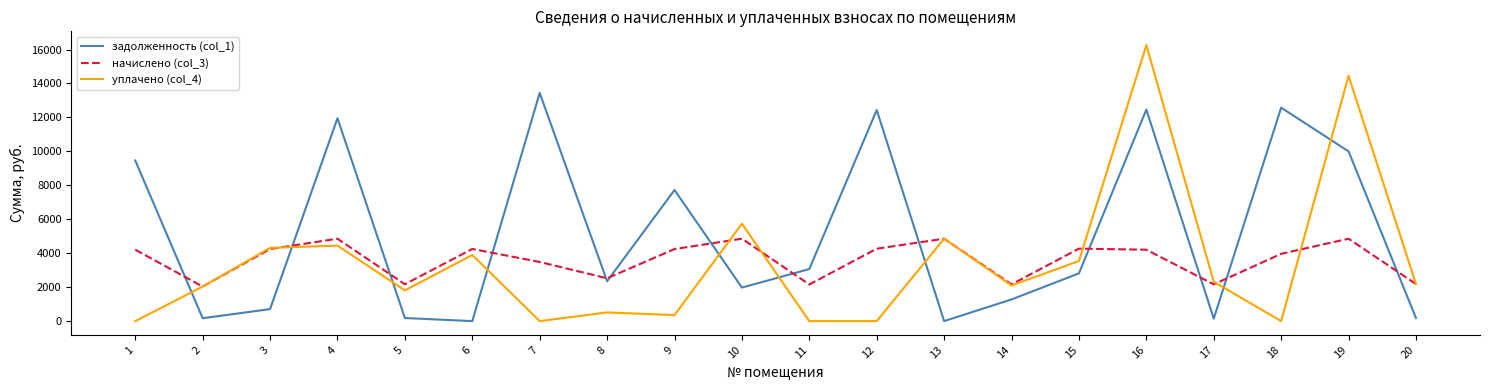

Where does the задолженность (col_1) series first go above 2812?

1